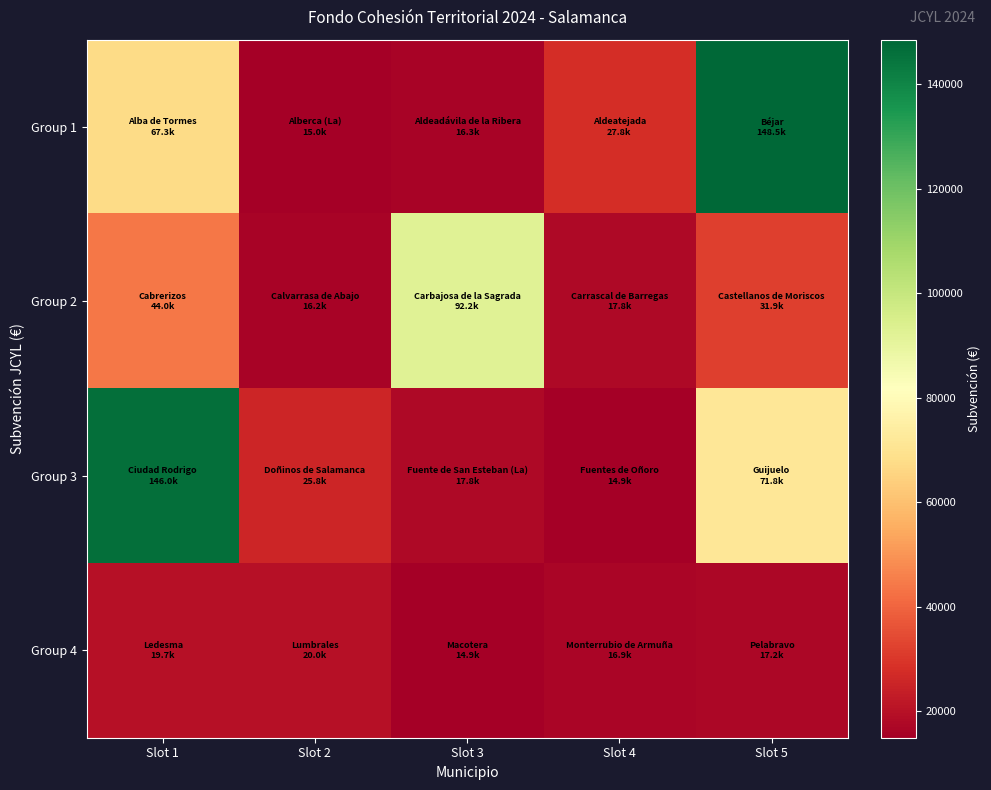

What is the smallest value displayed?

14897.8